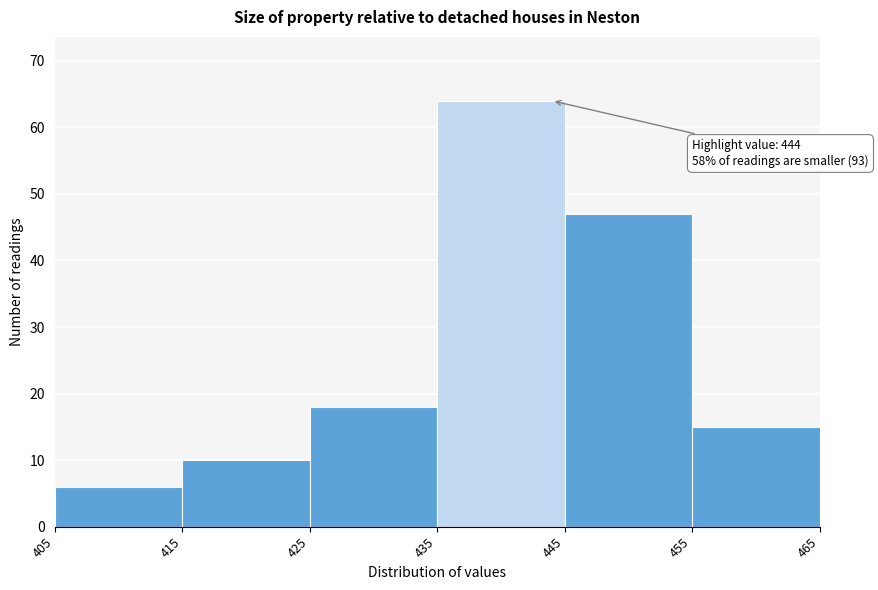

Which range on the x-axis has the tallest bar?

435 to 445